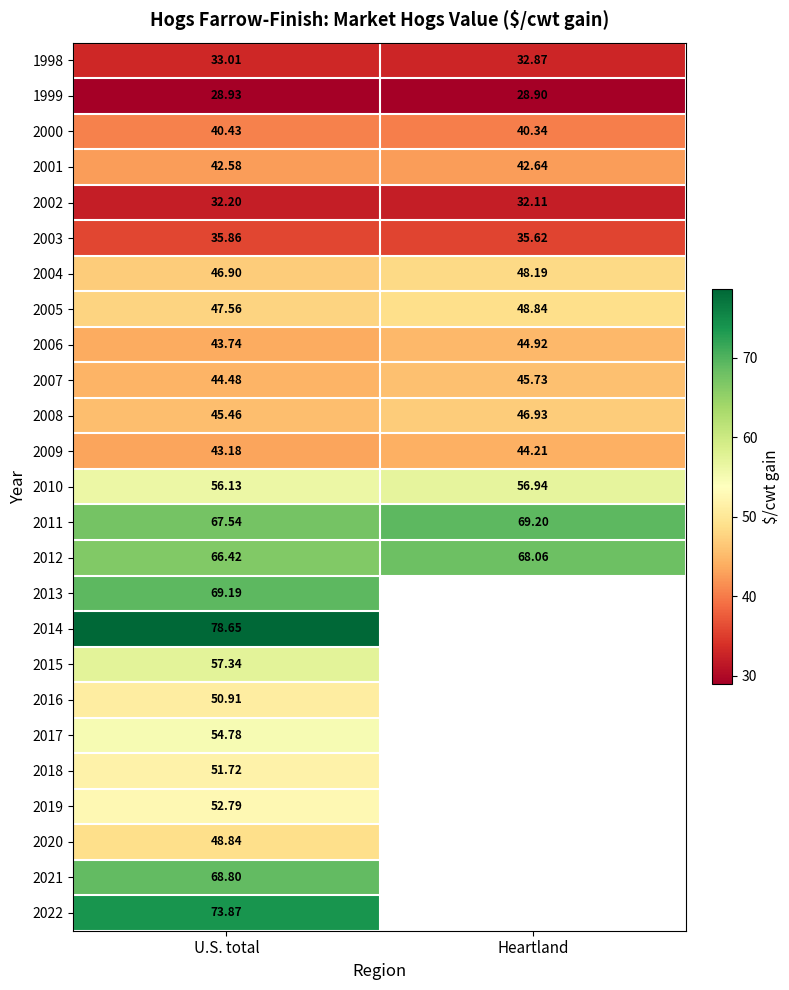

True or false: 1999 has a value of 28.9 at U.S. total.

True